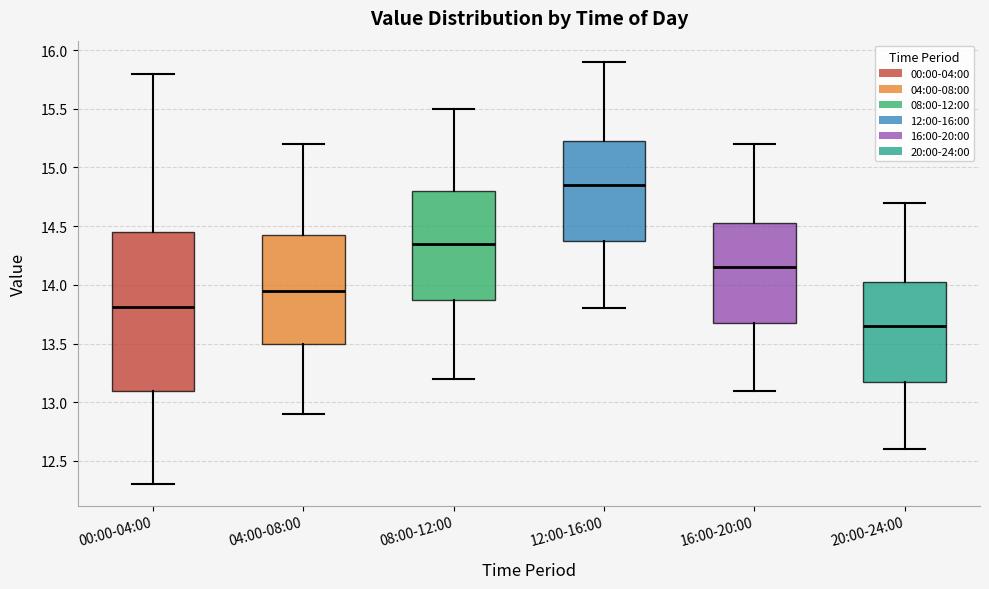

Which box is the tallest, from its lower edge to its upper edge?

00:00-04:00